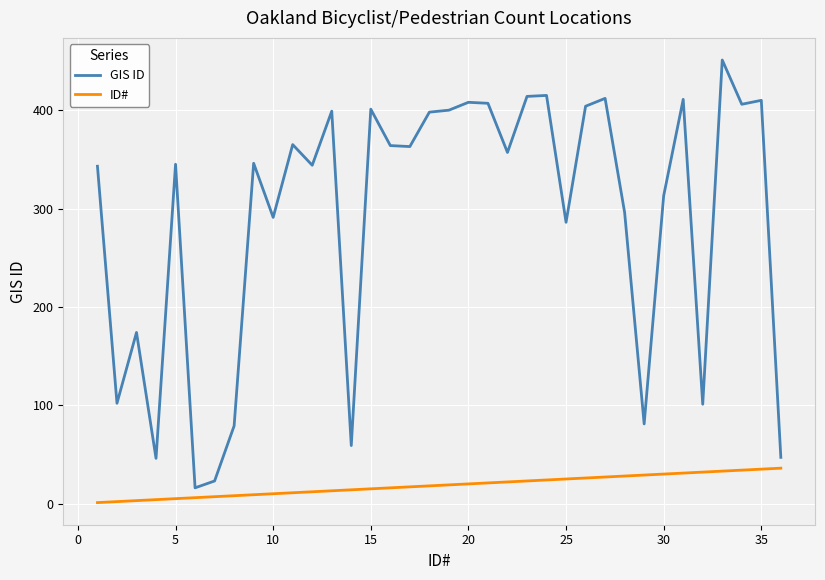

What is the difference between the maximum and minimum values in the GIS ID series?

435